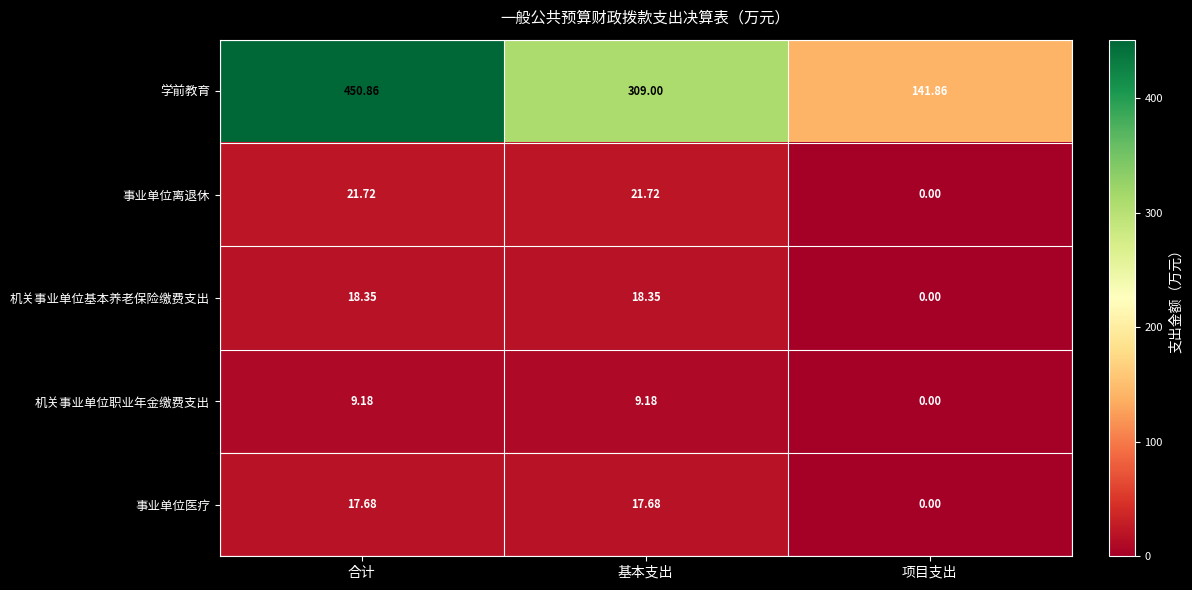

Between 合计 and 项目支出, which series saw the biggest shift?

学前教育